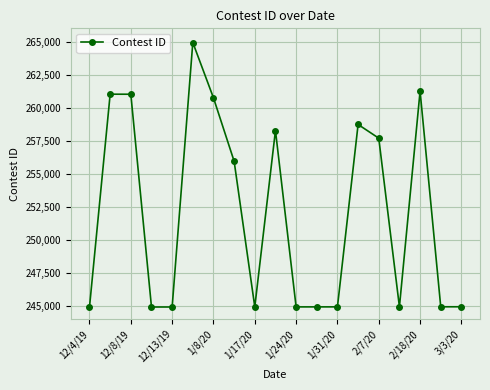

What is the average value?

252030